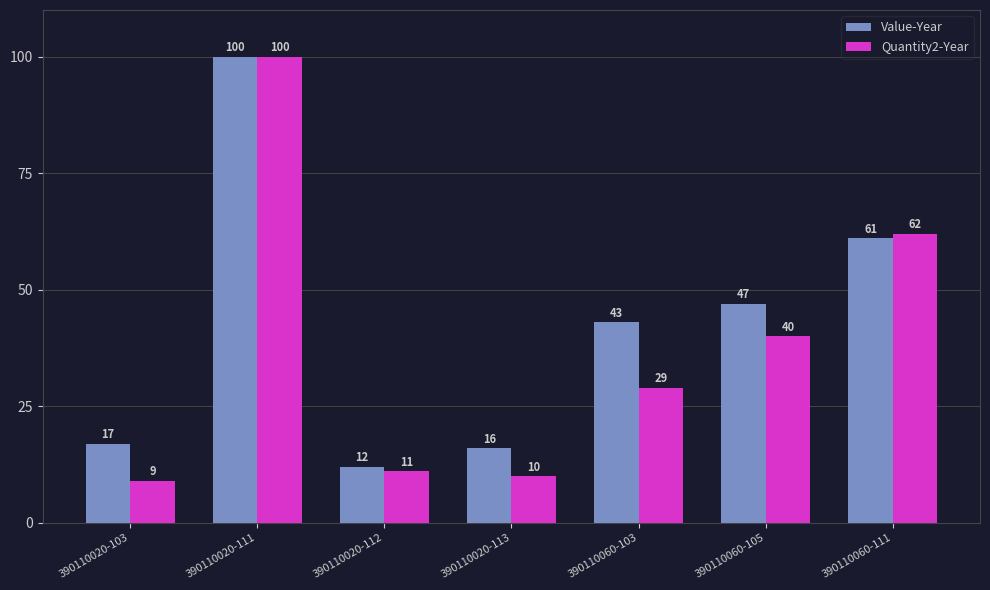

Reading right to left, list all the values displayed in this chart.

Value-Year: 61	47	43	16	12	100	17
Quantity2-Year: 62	40	29	10	11	100	9